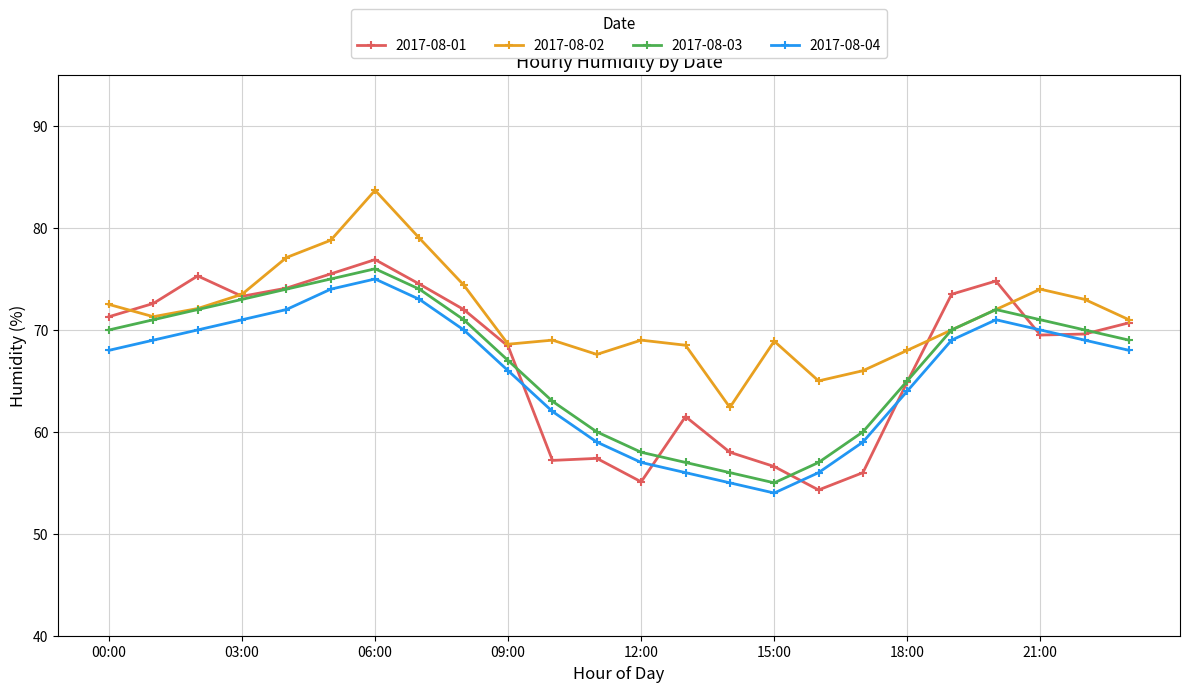

What is the value of the 2017-08-04 point at the 11th from the left?

62.0